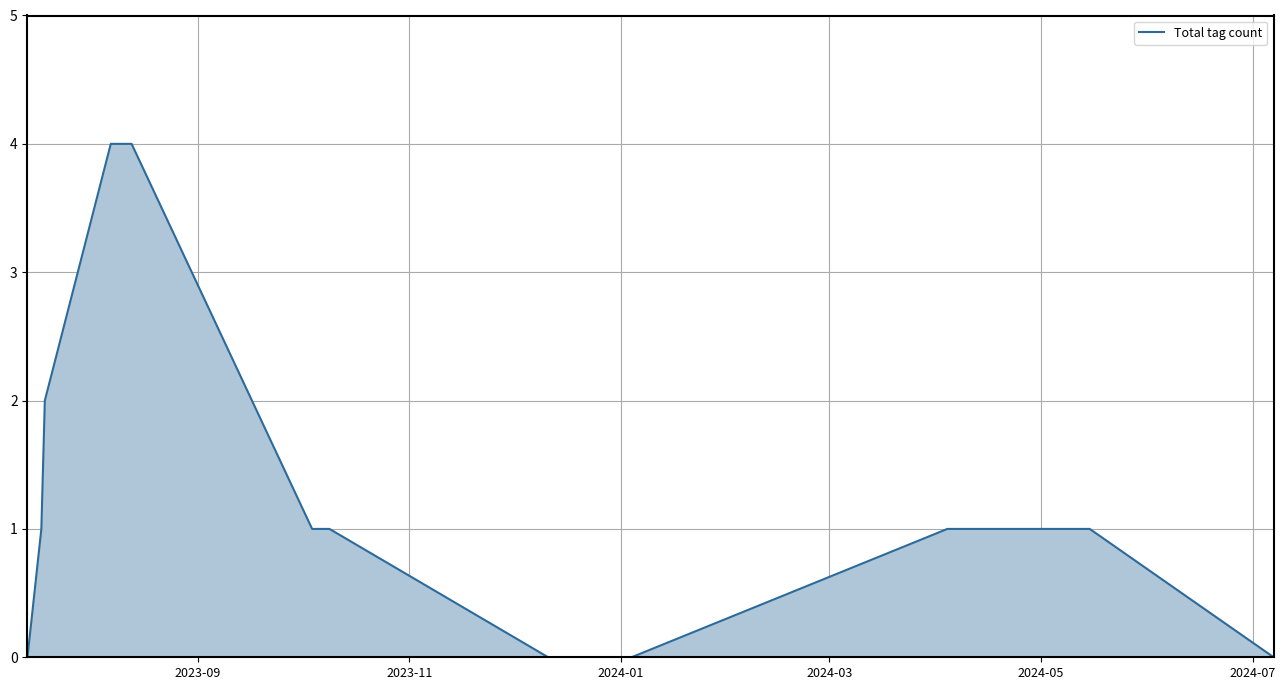

What position from the left is 2024-03?

4